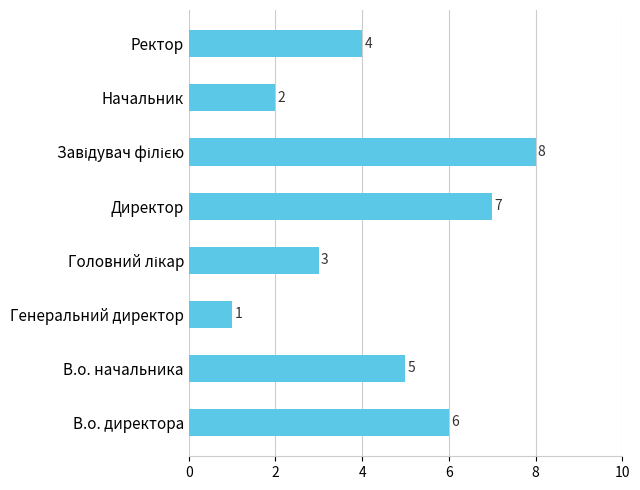

What is the maximum value shown in the chart?

8